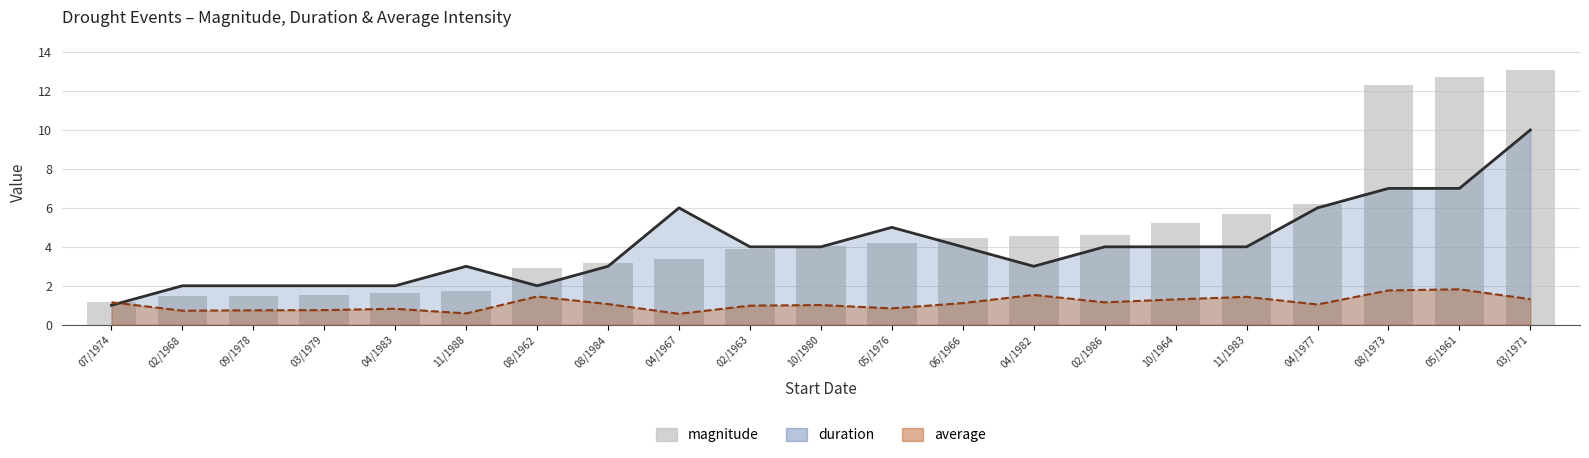

Count the number of categories in the chart.

21